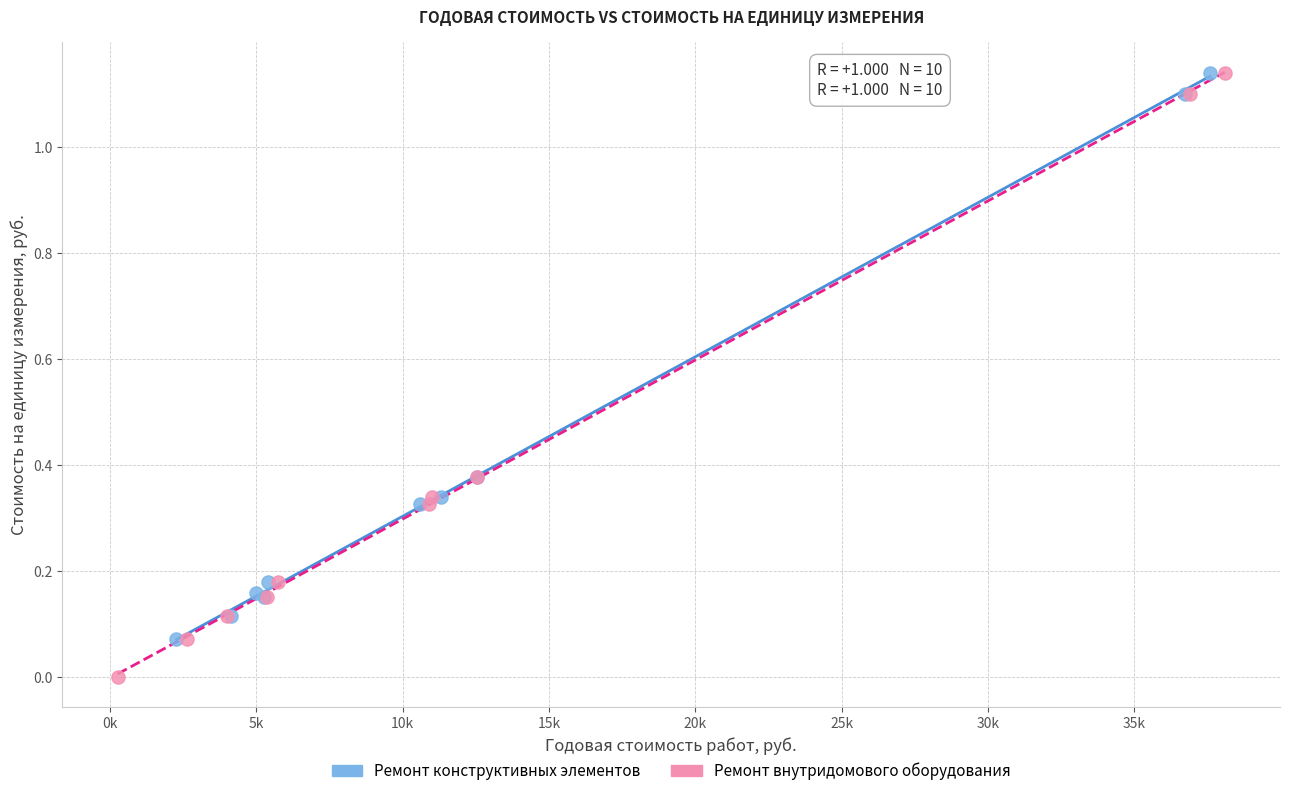

Which series contains the lowest Y value?

Ремонт внутридомового оборудования